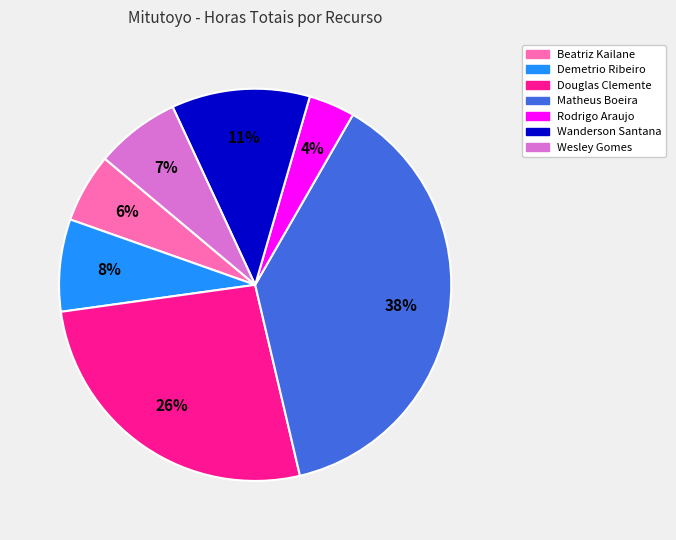

To the nearest percent, what is the average slice percentage?

14%